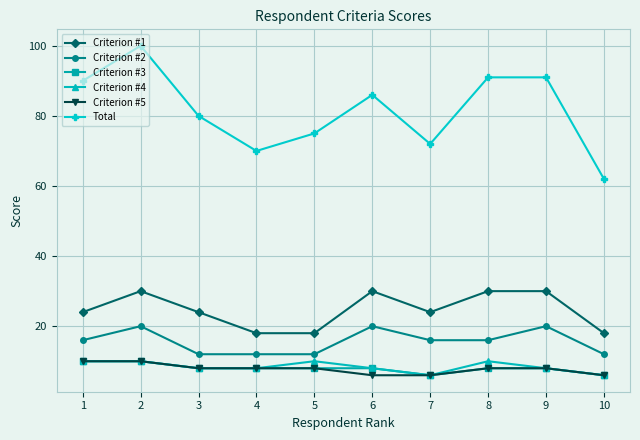

True or false: Criterion #2 and Criterion #4 intersect in this chart.

False